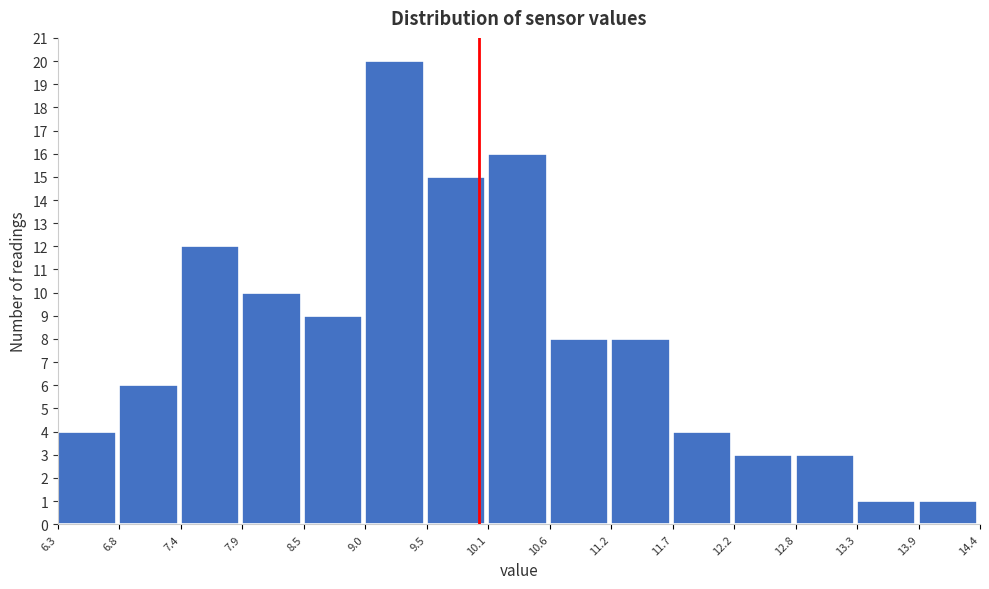

Which range on the x-axis has the tallest bar?

9.0 to 9.5